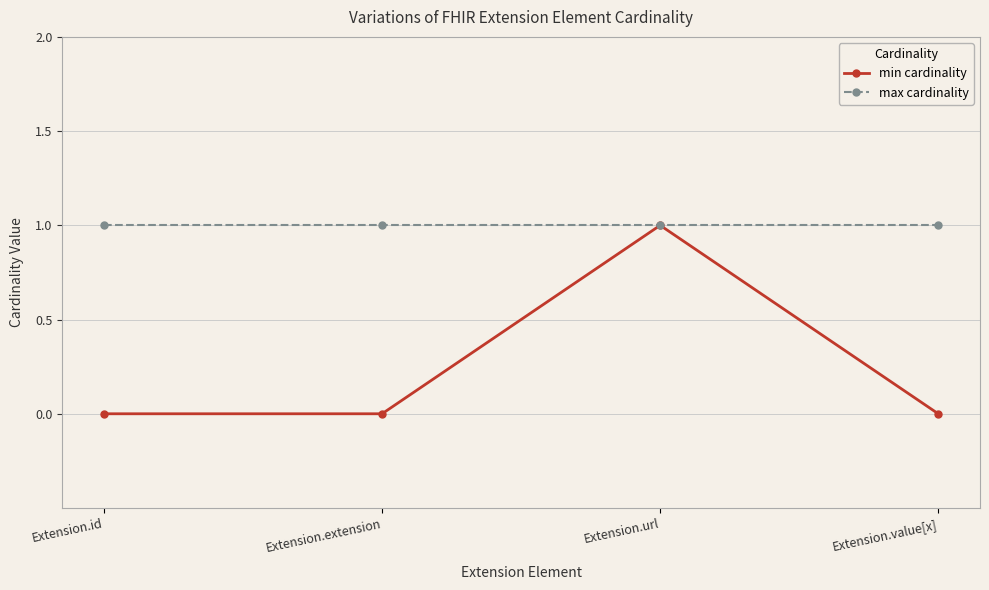

At which category is the sum across all series the highest?

Extension.url